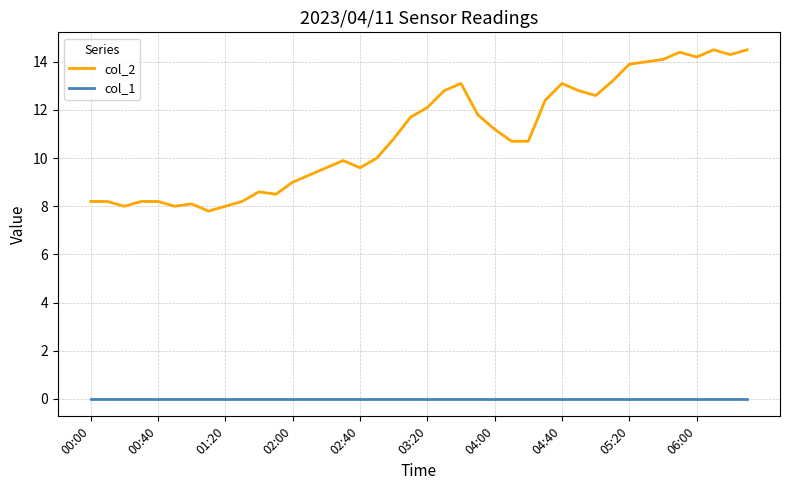

List the series in order of their peak value, lowest first.

col_1, col_2